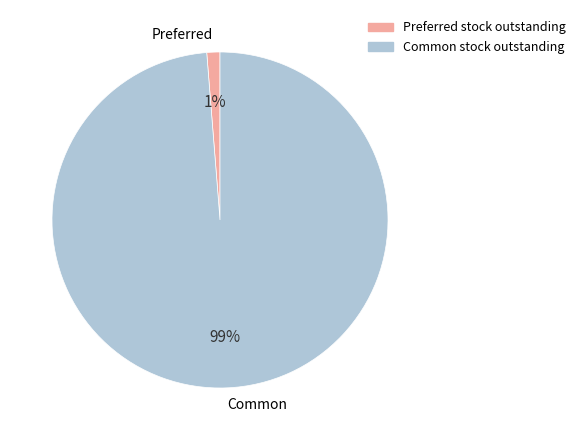

Is it true that Common is 99% of the pie?

True